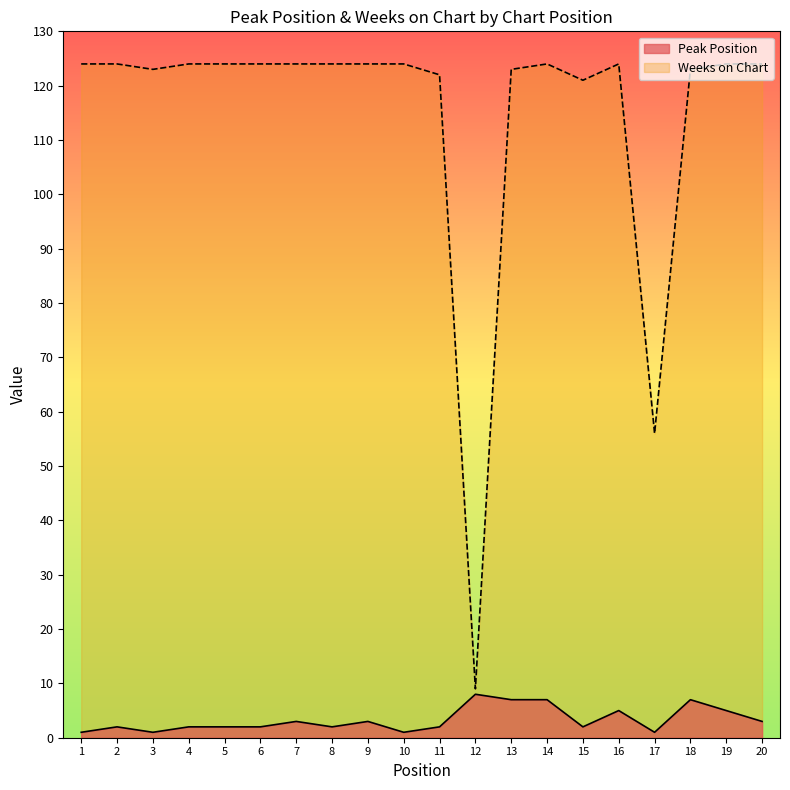

Reading right to left, transcribe all the data shown in this chart.

Peak Position: 20=3	19=5	18=7	17=1	16=5	15=2	14=7	13=7	12=8	11=2	10=1	9=3	8=2	7=3	6=2	5=2	4=2	3=1	2=2	1=1
Weeks on Chart: 20=124	19=124	18=123	17=56	16=124	15=121	14=124	13=123	12=9	11=122	10=124	9=124	8=124	7=124	6=124	5=124	4=124	3=123	2=124	1=124